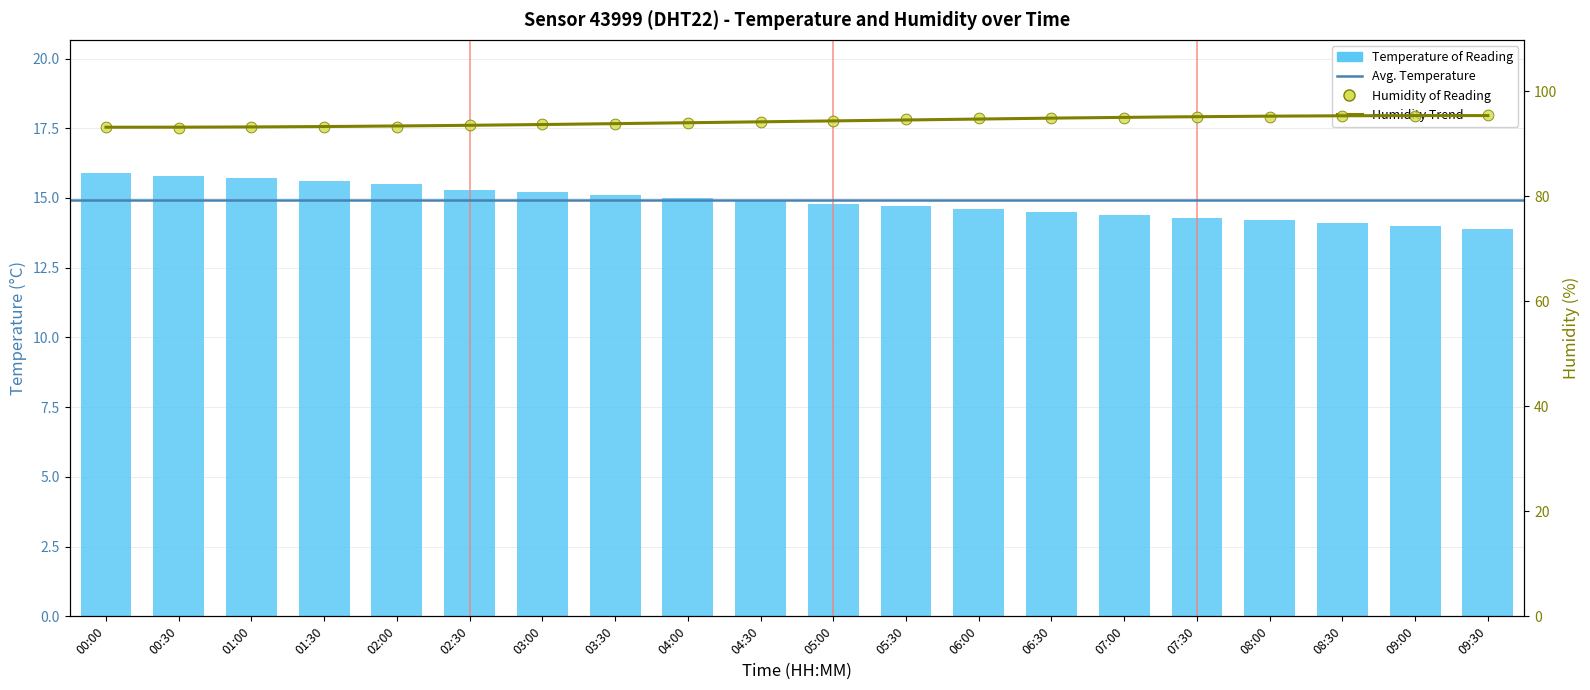

Which series contains the highest Y value?

humidity